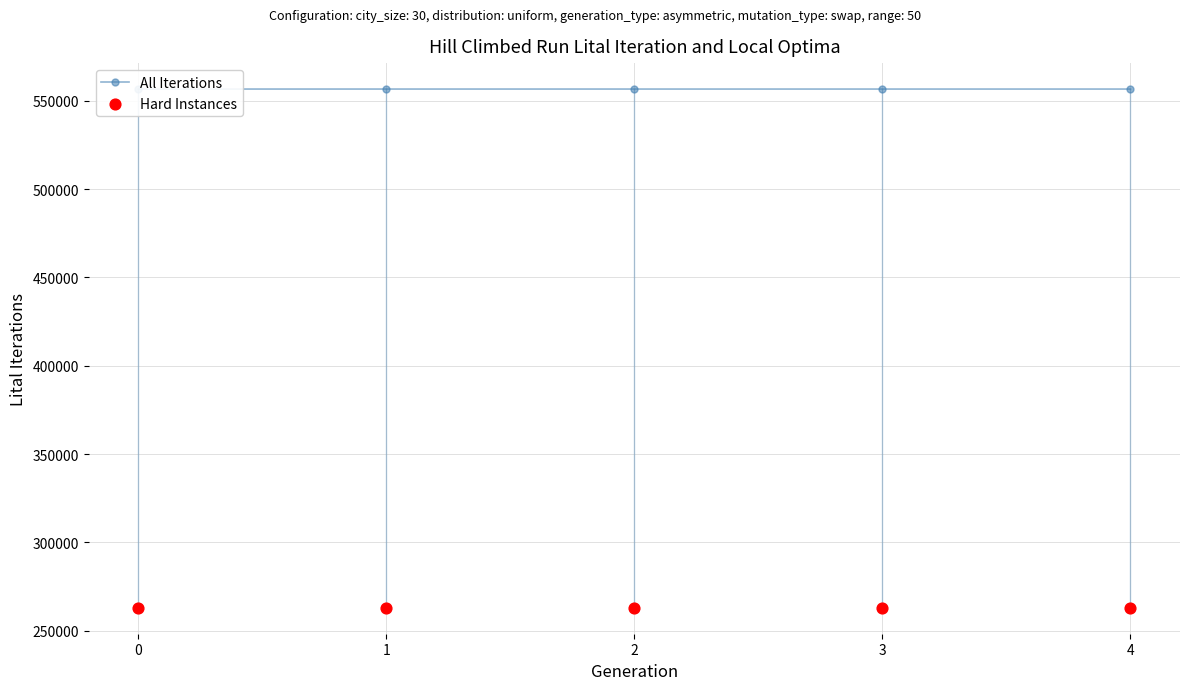

Which series contains the lowest Y value?

Hard Instances